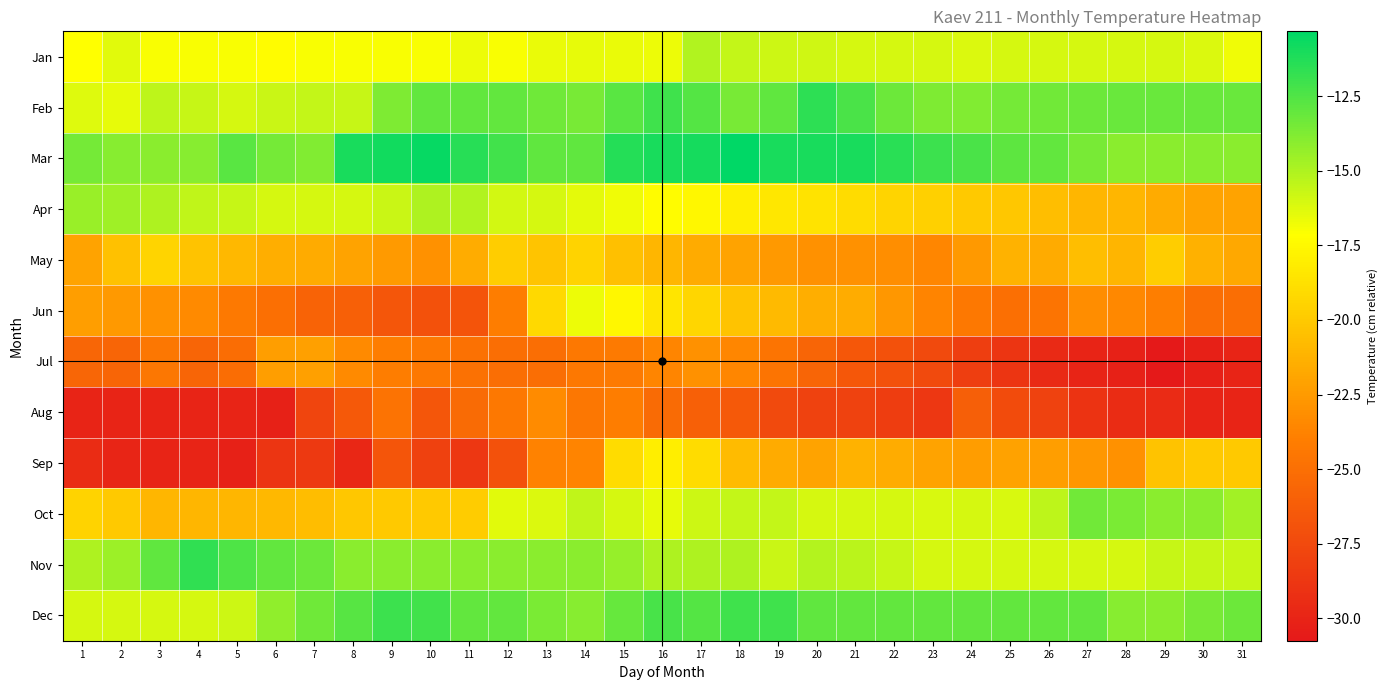

What is the spread (max minus min) of values at 19?

16.5